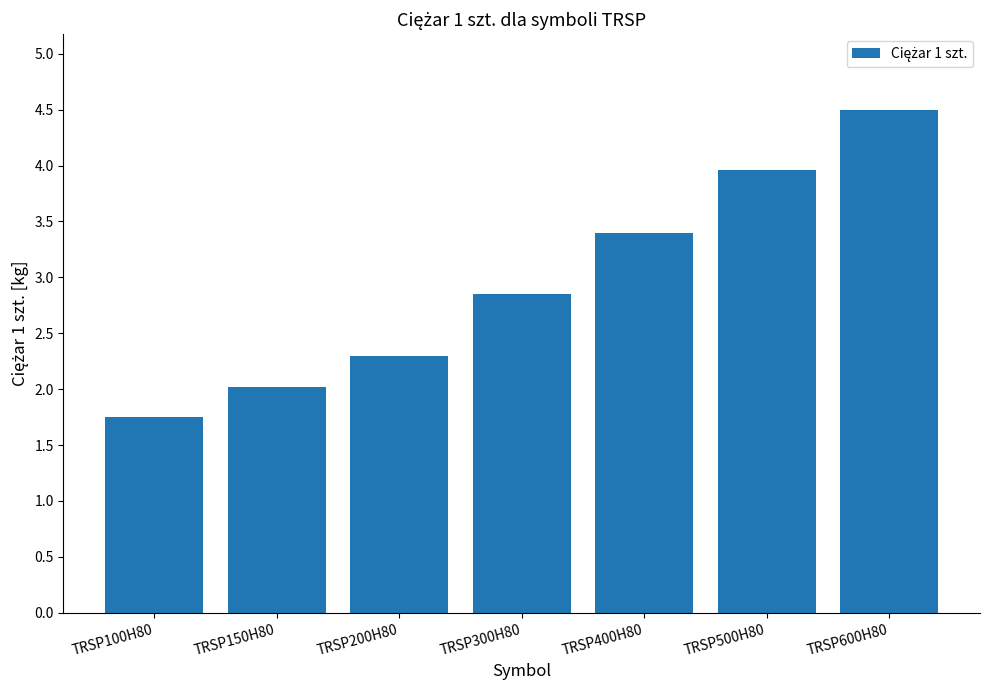

Reading right to left, what are all the values shown in this chart?

TRSP600H80=4.5	TRSP500H80=4.0	TRSP400H80=3.4	TRSP300H80=2.9	TRSP200H80=2.3	TRSP150H80=2.0	TRSP100H80=1.8